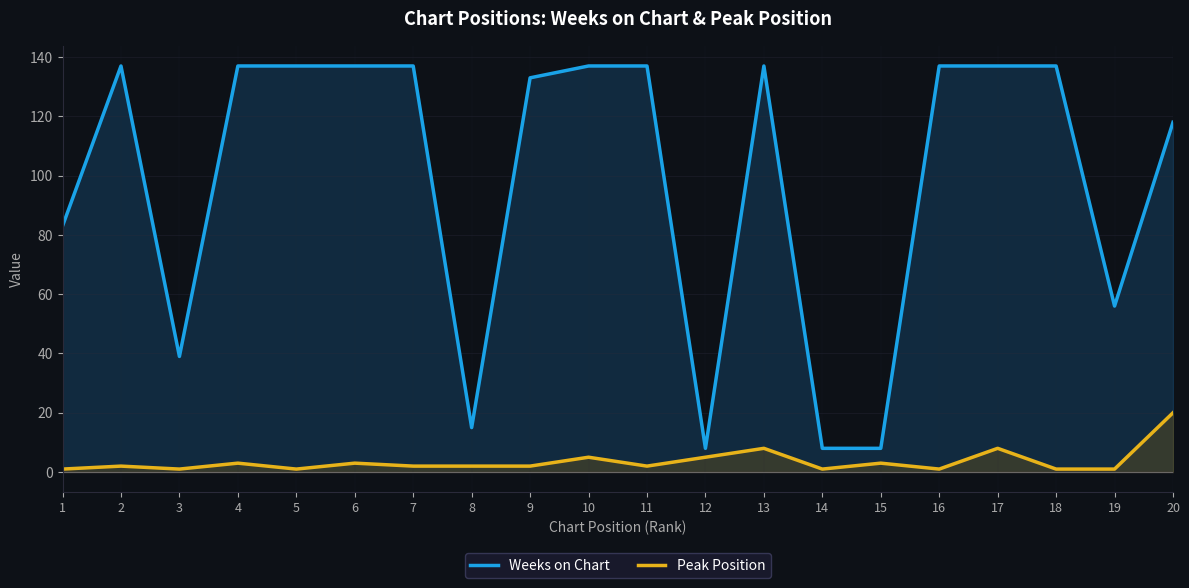

Which category has the lowest value in the Weeks on Chart series?

12